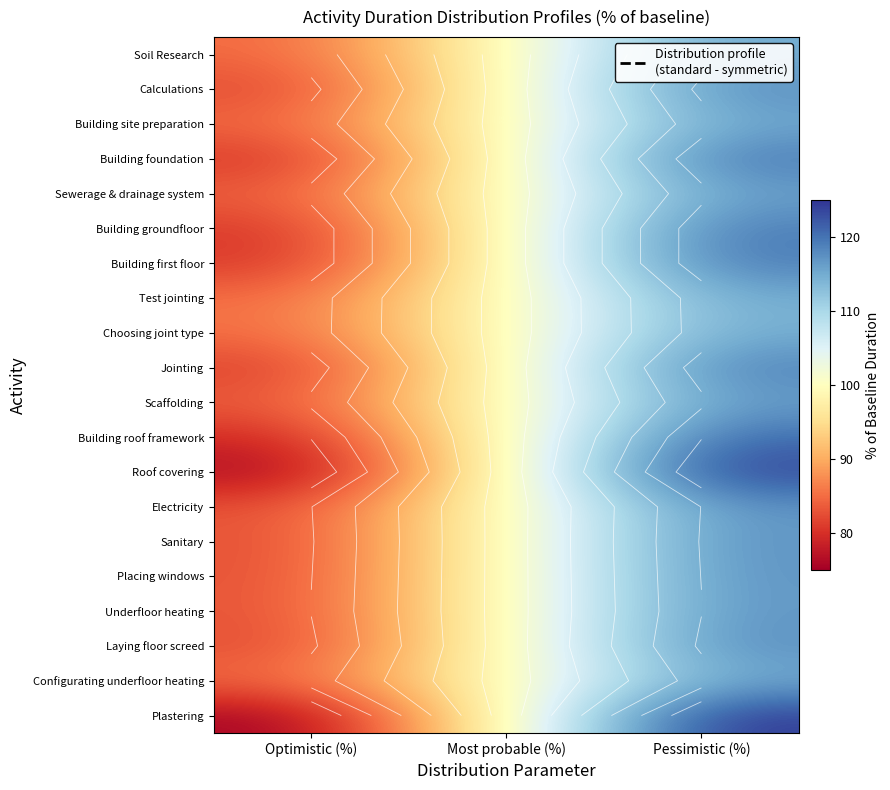

List the series in order of their peak value, highest first.

Plastering, Roof covering, Building roof framework, Building foundation, Building groundfloor, Building first floor, Jointing, Calculations, Laying floor screed, Sanitary, Electricity, Placing windows, Underfloor heating, Scaffolding, Sewerage & drainage system, Soil Research, Building site preparation, Configurating underfloor heating, Test jointing, Choosing joint type